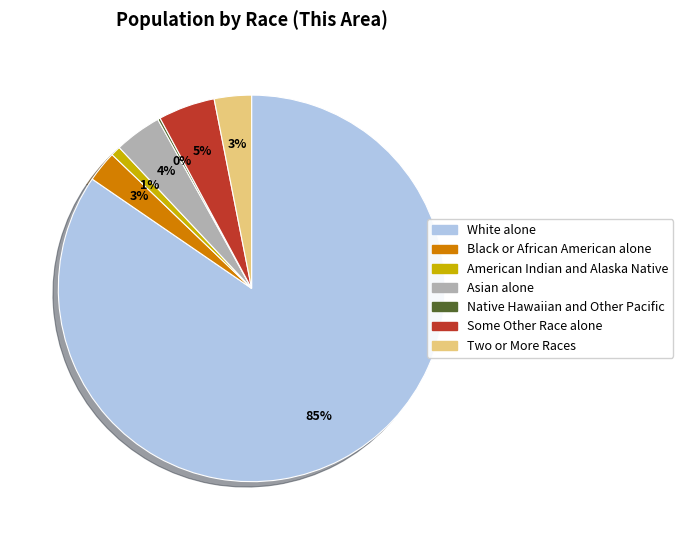

Which category accounts for the majority?

White alone